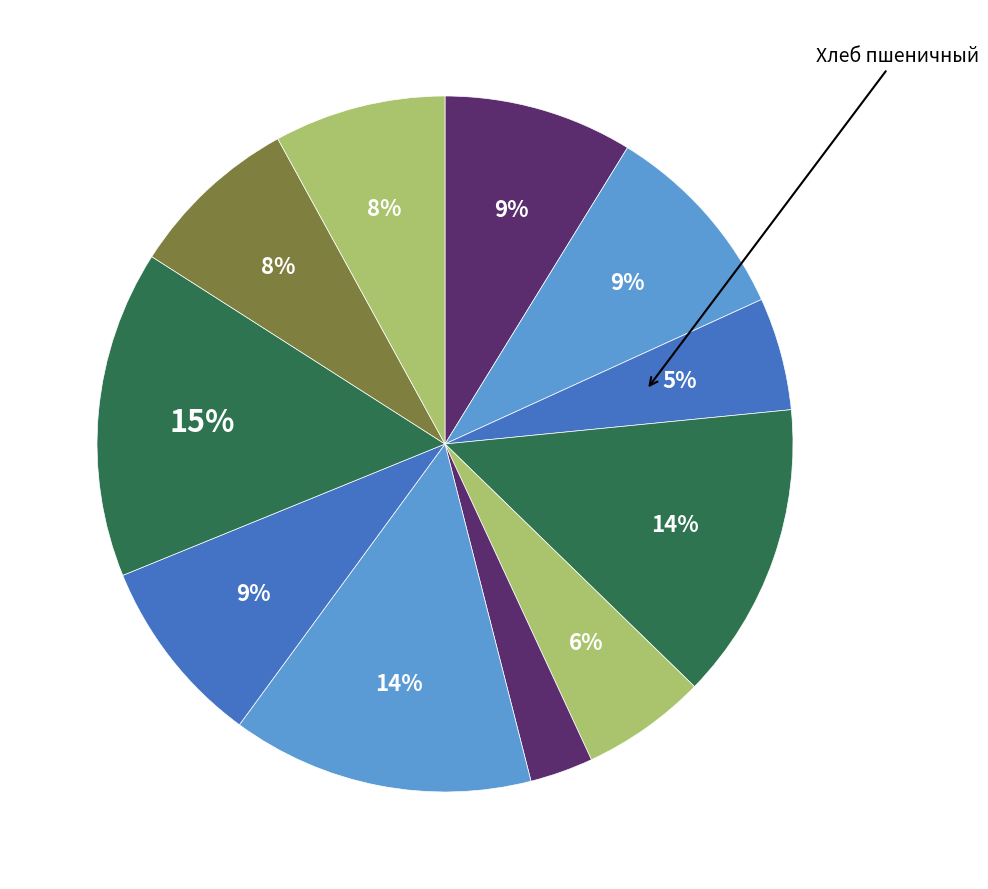

Which category has the smallest portion of the pie?

Салат из квашеной капусты